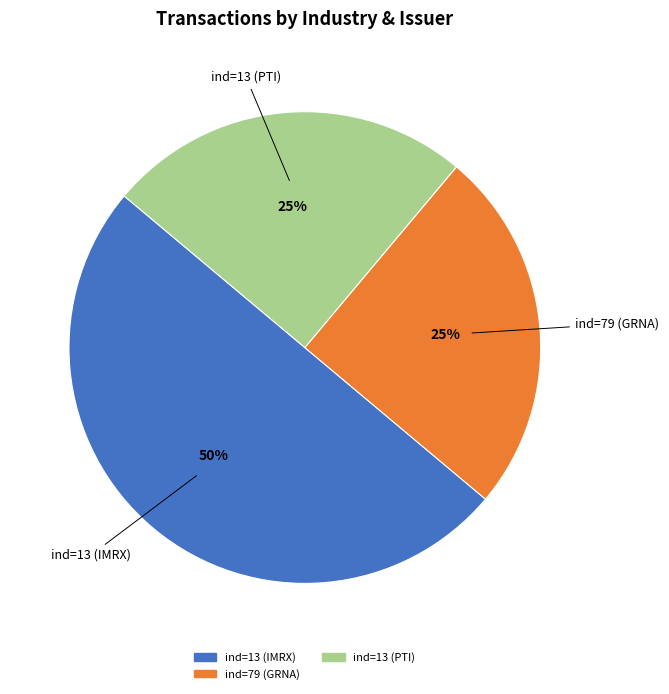

To the nearest percent, what is the difference between the largest and smallest slice percentages?

25%